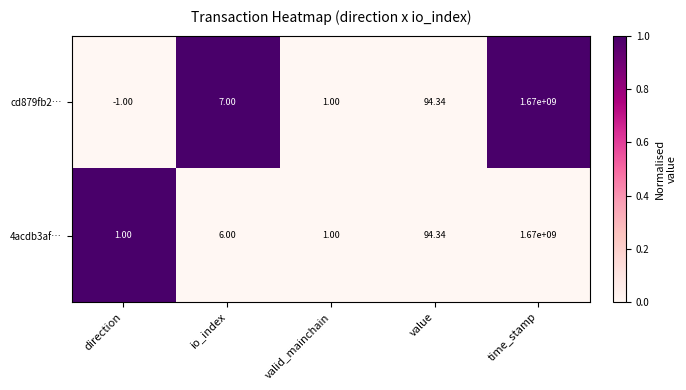

At which label is 4acdb3af… closest to 835000000?

value